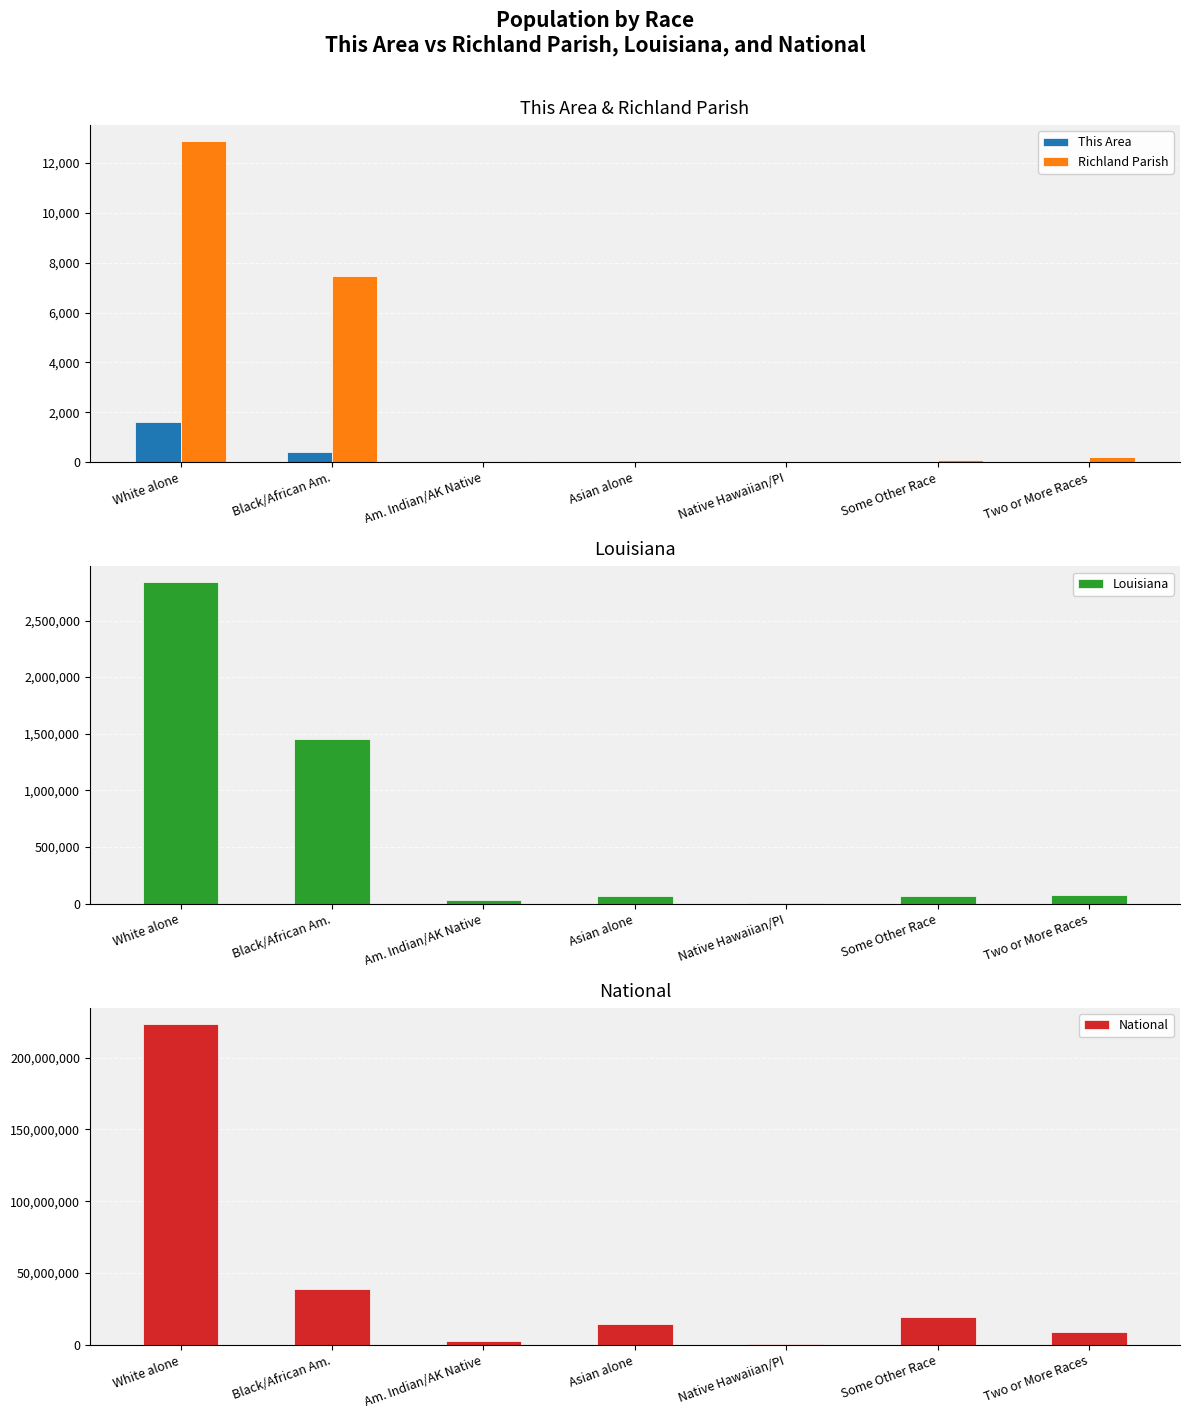

What is the average value of the Richland Parish series?

2961